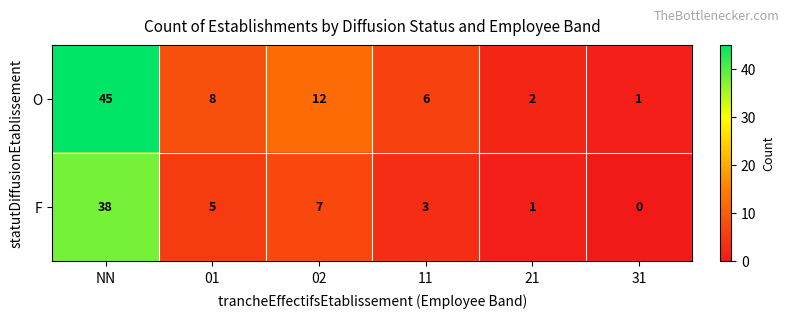

Reading right to left, list all the values displayed in this chart.

O: 1	2	6	12	8	45
F: 0	1	3	7	5	38